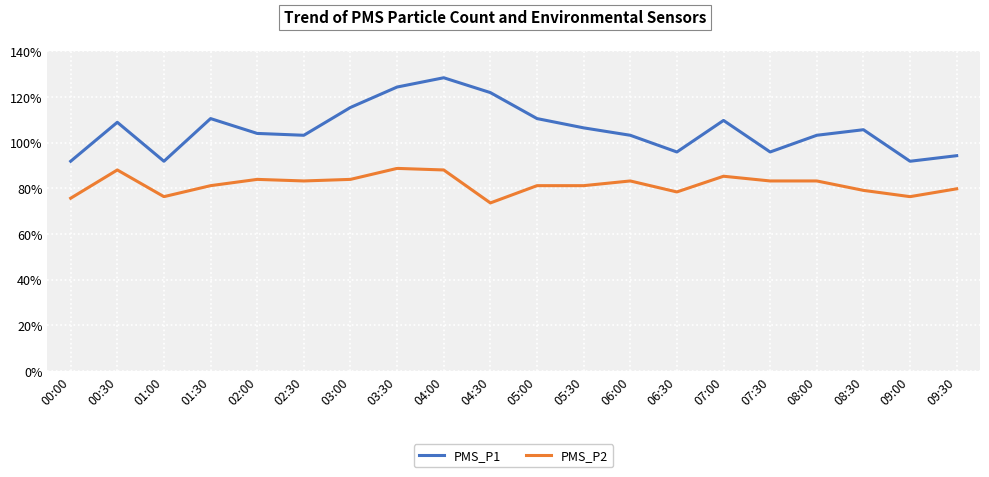

True or false: PMS_P1 and PMS_P2 cross at least once.

False